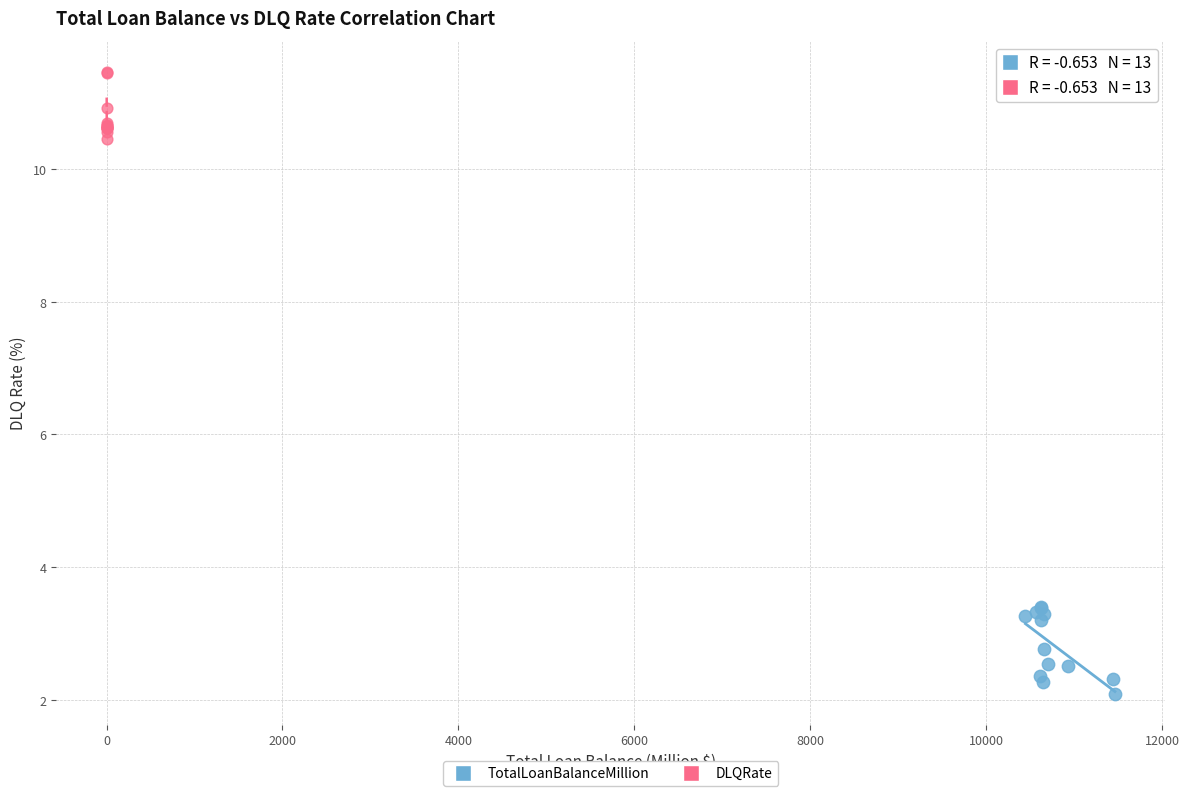

Which series contains the highest Y value?

DLQRate